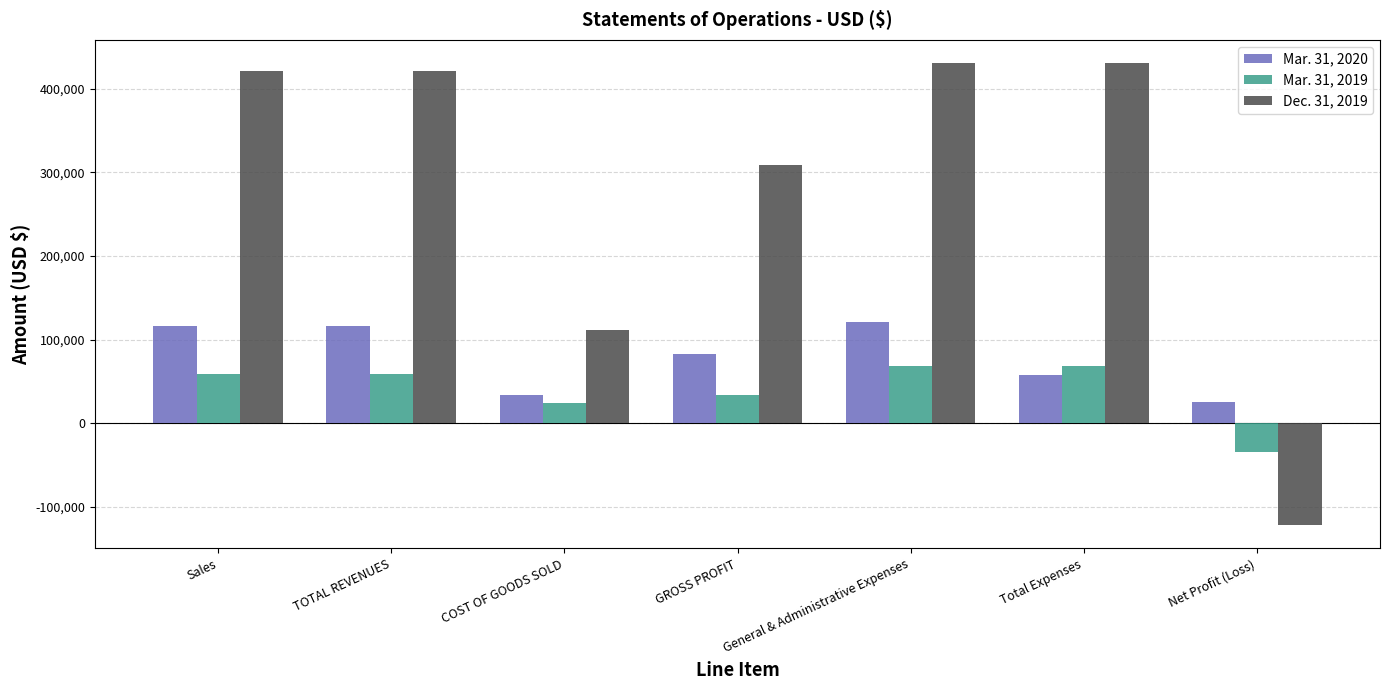

What is the maximum value shown in the chart?

430604